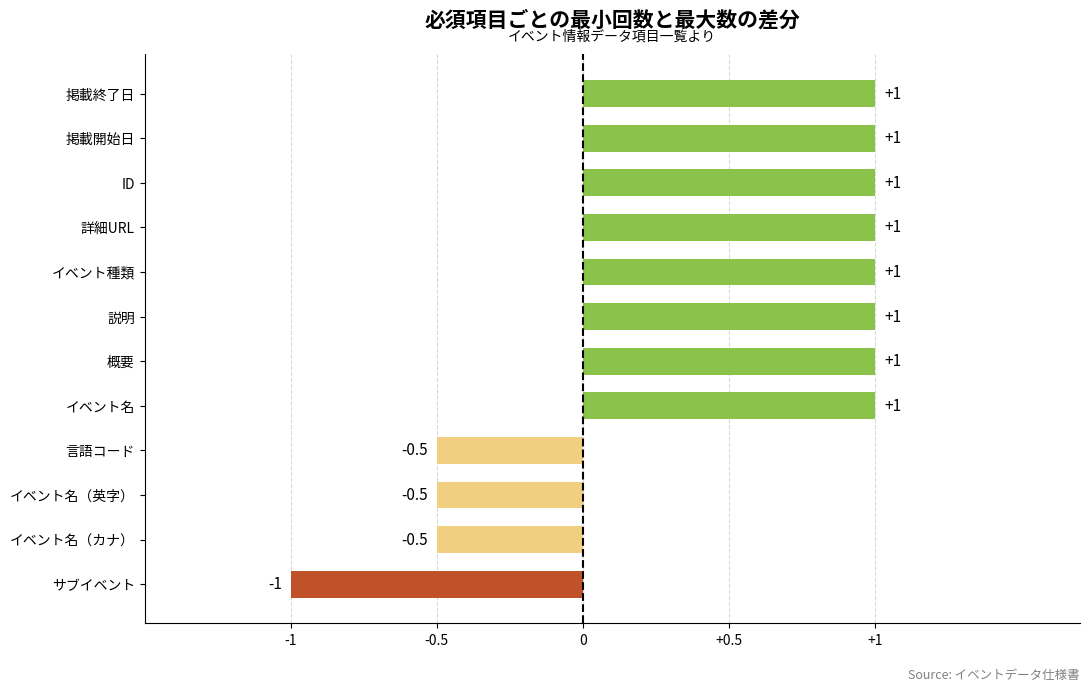

The chart shows a value of -0.6 at サブイベント. True or false?

False